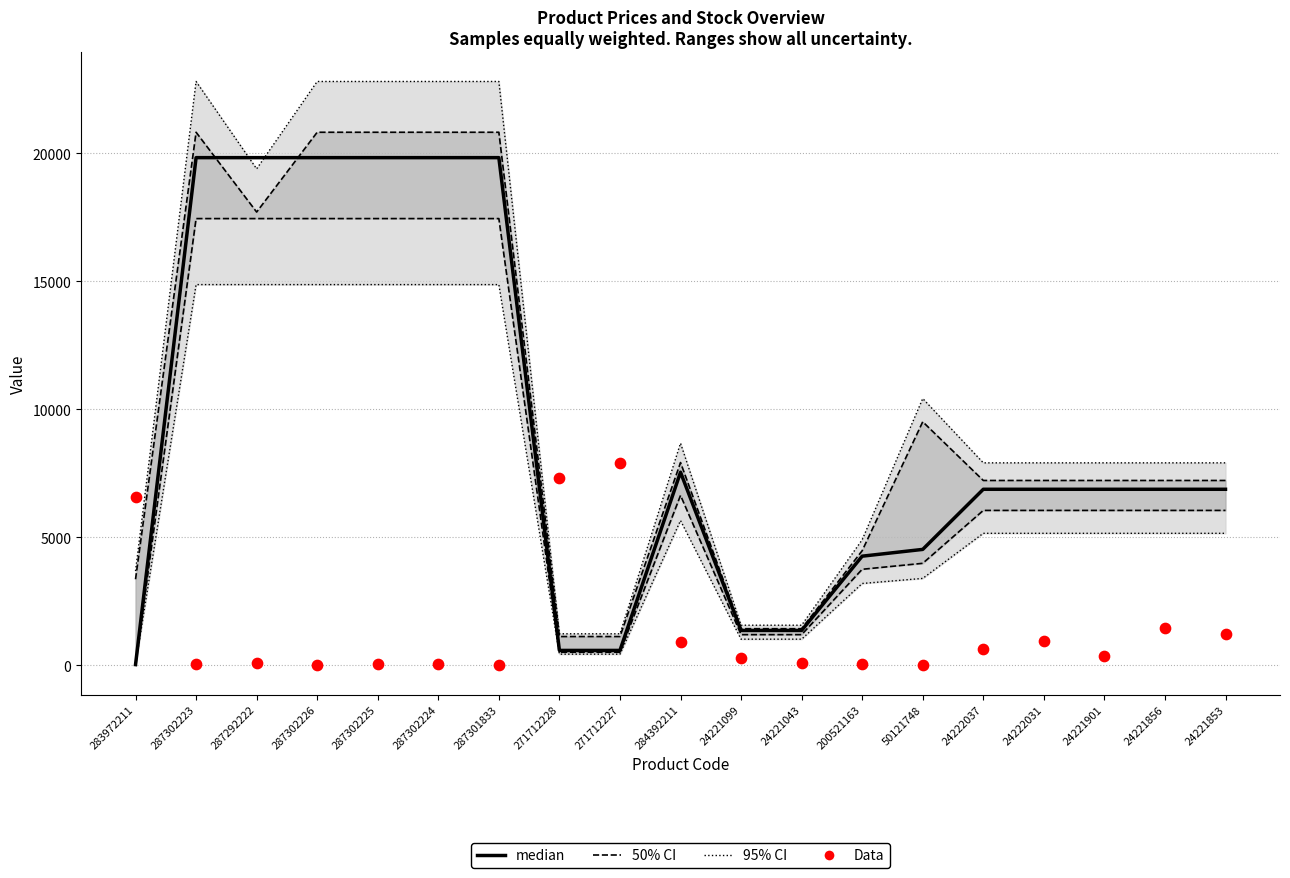

What is the total value across all series at 287302226?

19831.1